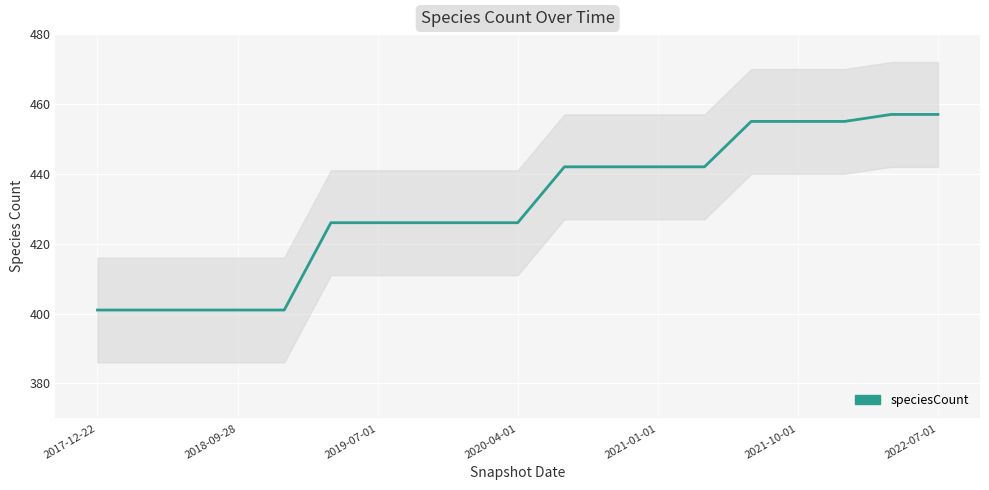

Which category has the lowest value across all series?

2017-12-22